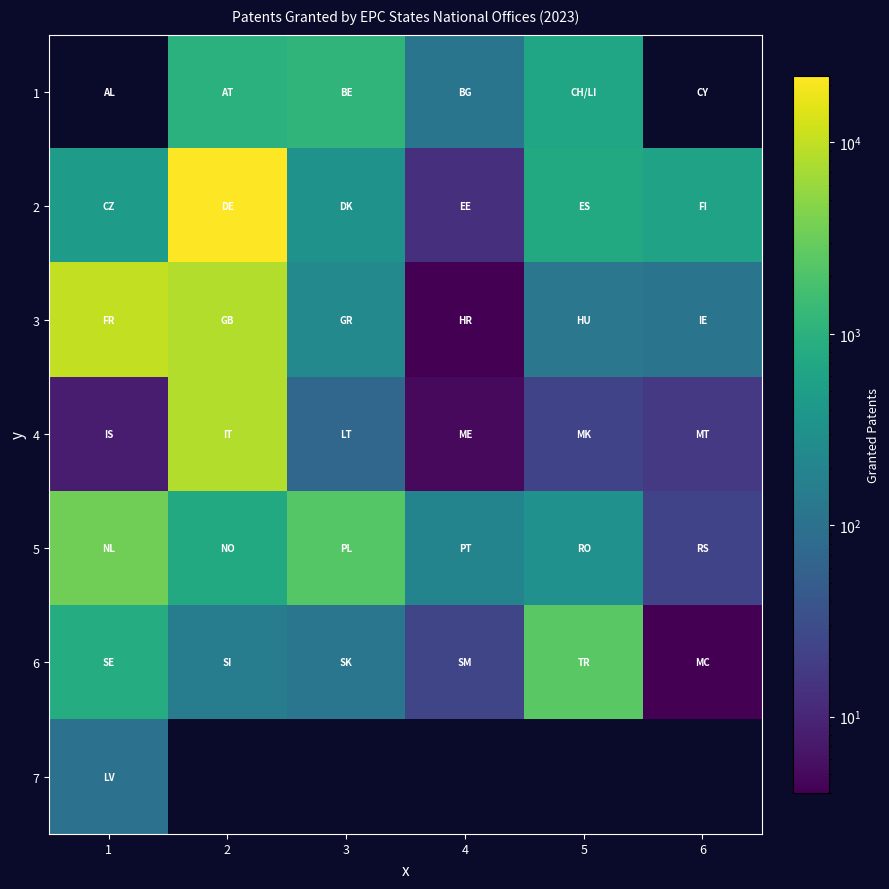

Rank the categories by 6 value from highest to lowest.

5, 1, 2, 3, 4, 6